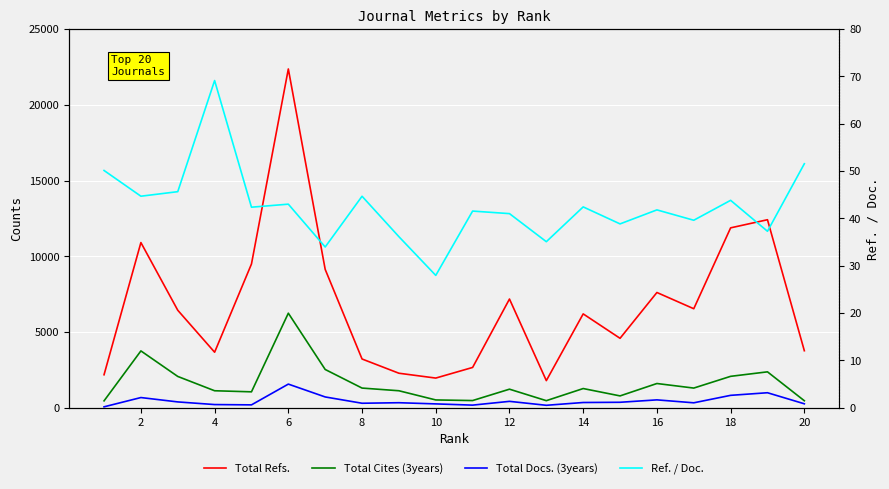

Count the number of categories in the chart.

20